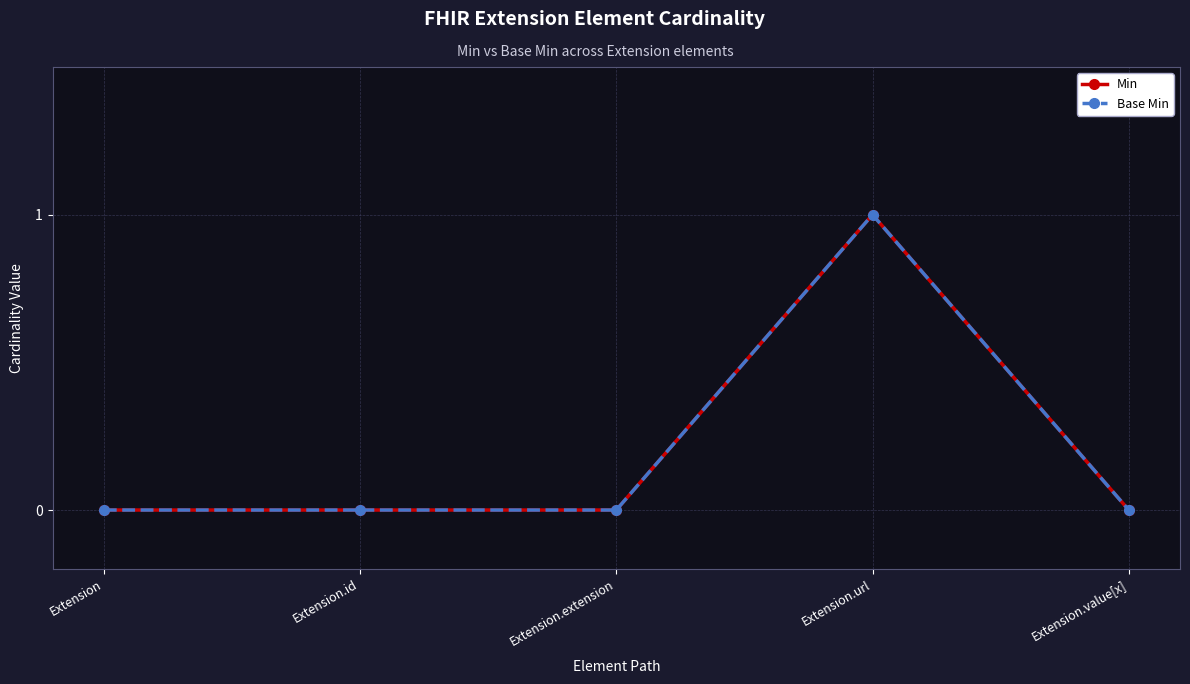

How many distinct data groups are displayed?

2